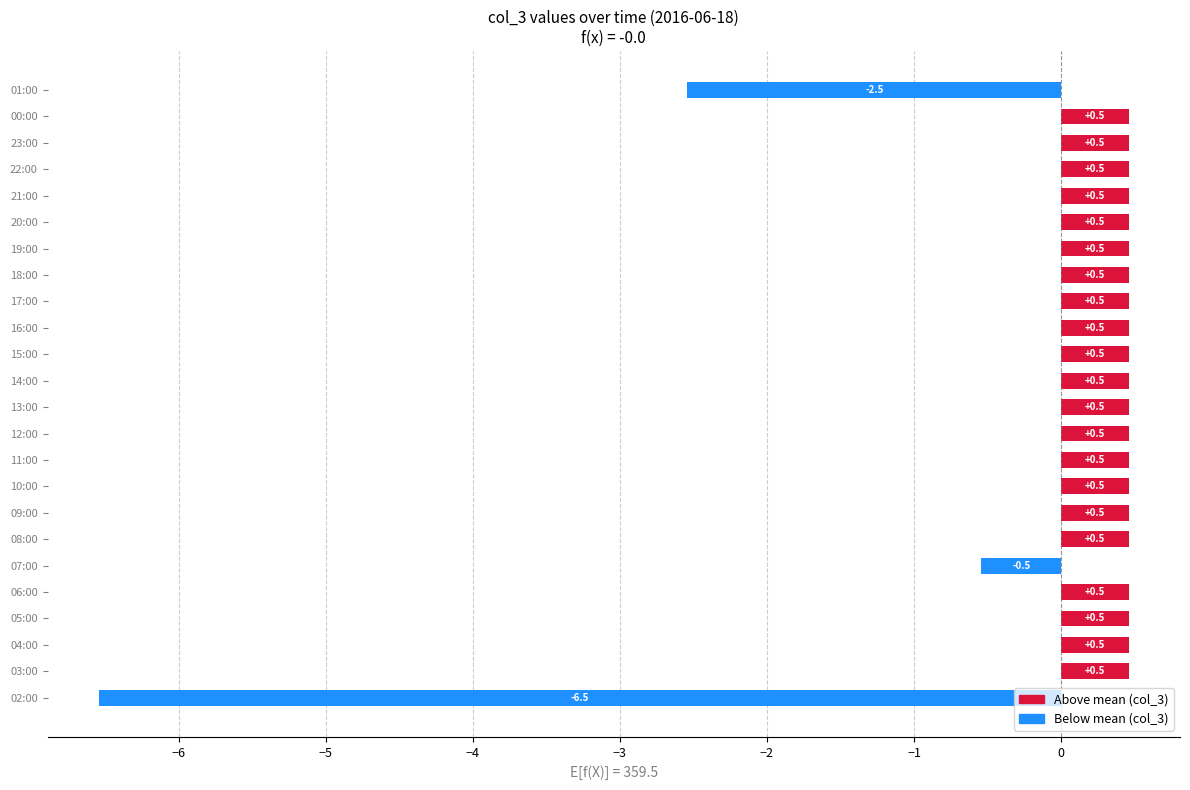

Read the value at 21:00.

0.5